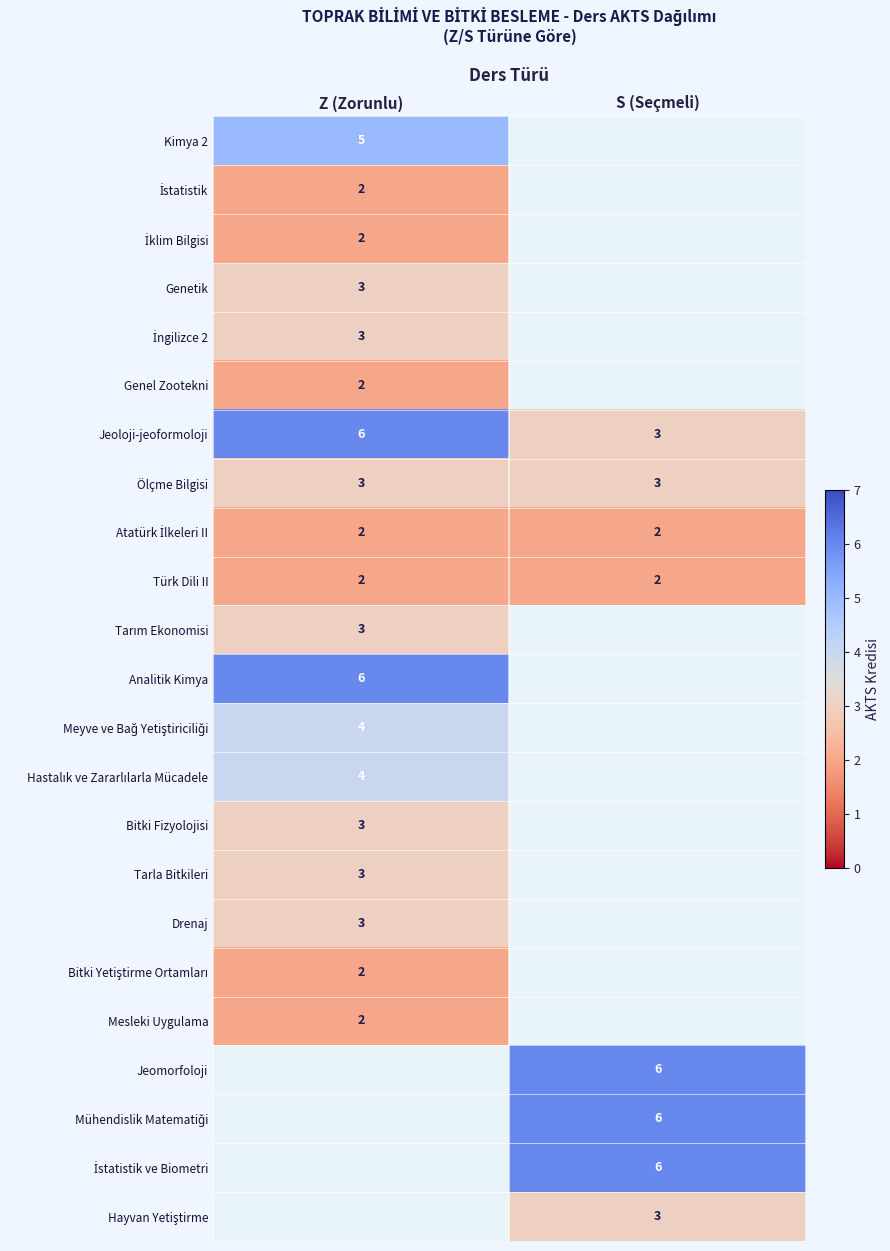

Where is Jeoloji-jeoformoloji nearest to the value 4?

S (Seçmeli)